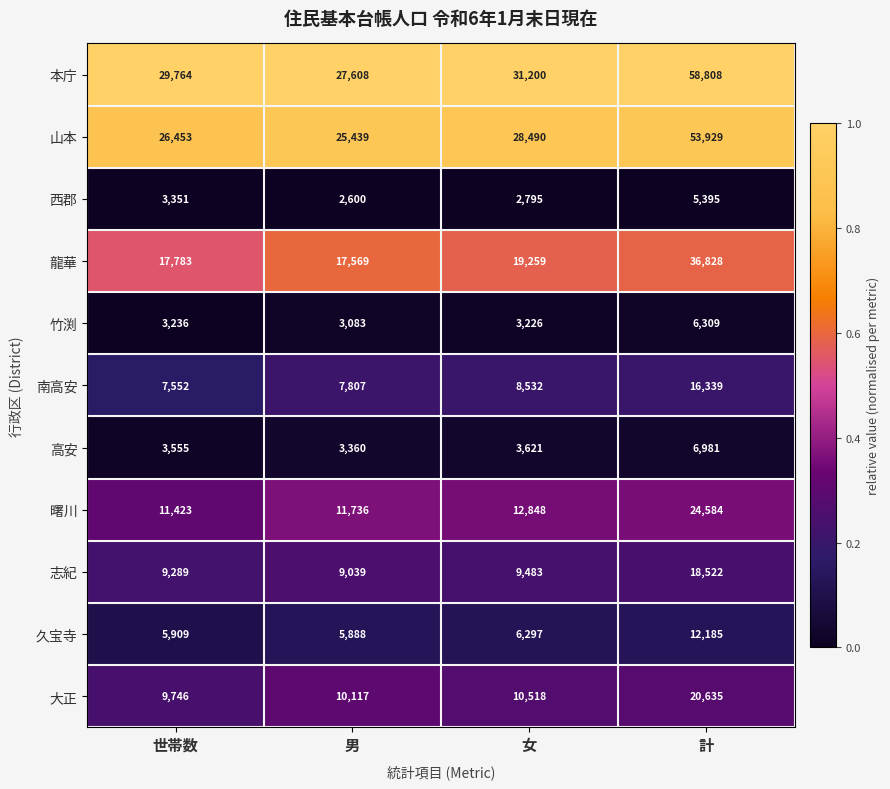

Which series has the largest total across all categories?

本庁